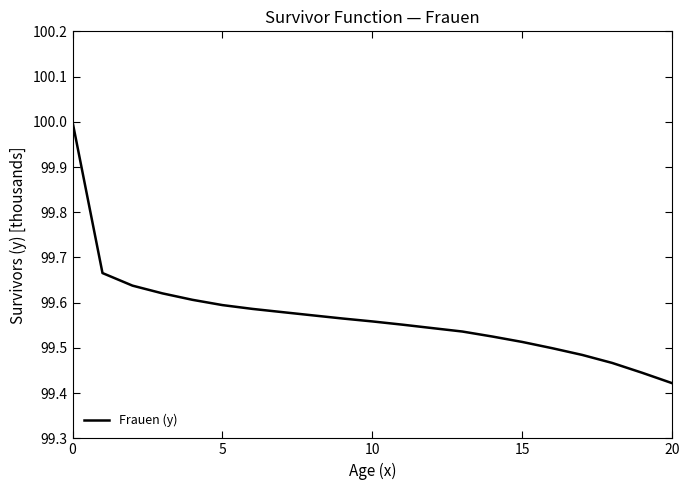

What is the difference between the maximum and minimum values?

0.6